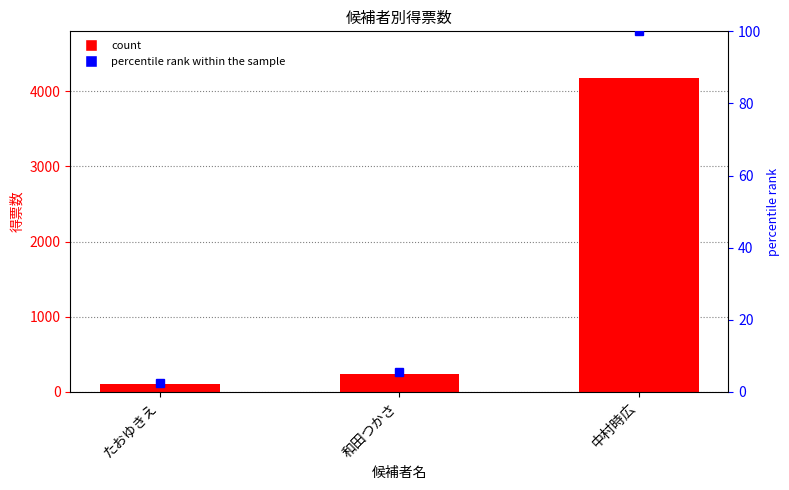

How many distinct data groups are displayed?

2